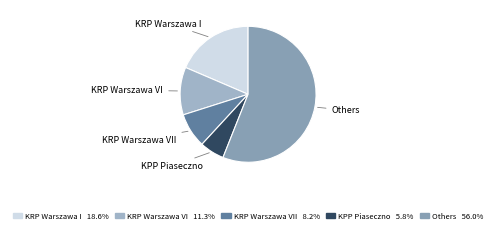

How many slices are in this pie chart?

5